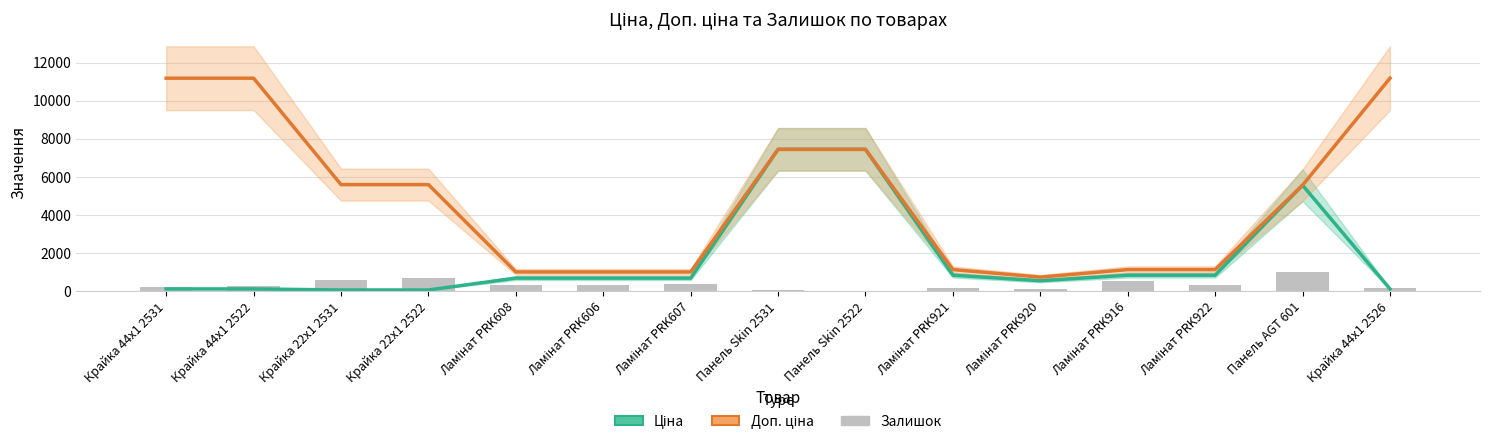

What are all the series names shown in the legend?

Ціна, Доп. ціна, Залишок